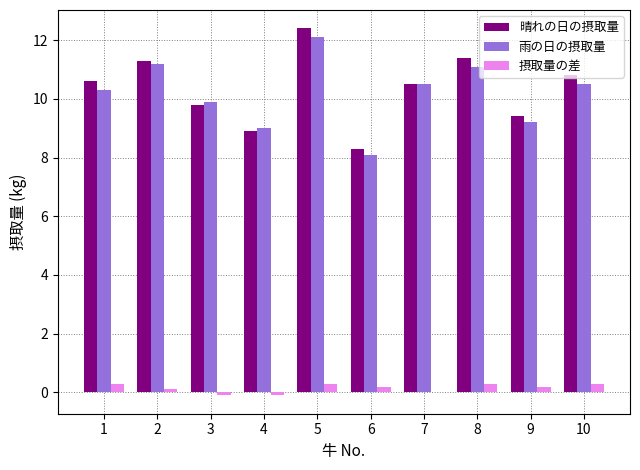

Reading left to right, transcribe all the data shown in this chart.

晴れの日の摂取量: 10.6	11.3	9.8	8.9	12.4	8.3	10.5	11.4	9.4	10.8
雨の日の摂取量: 10.3	11.2	9.9	9.0	12.1	8.1	10.5	11.1	9.2	10.5
摂取量の差: 0.3	0.1	-0.1	-0.1	0.3	0.2	0.0	0.3	0.2	0.3